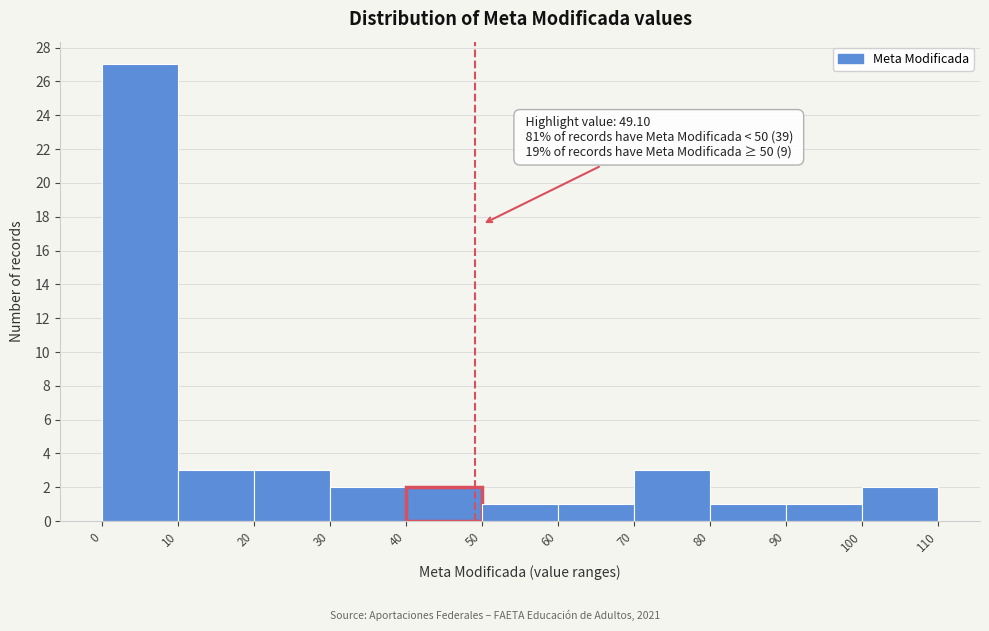

Over which range of the x-axis is the bar tallest?

0 to 10